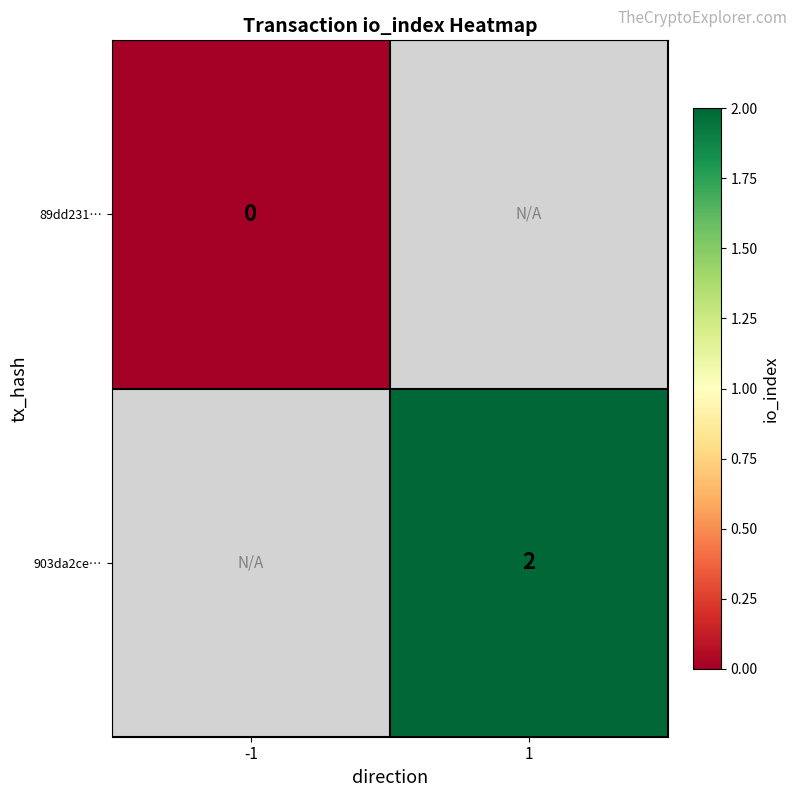

Is it true that 903da2ce… equals 1 at 1?

False